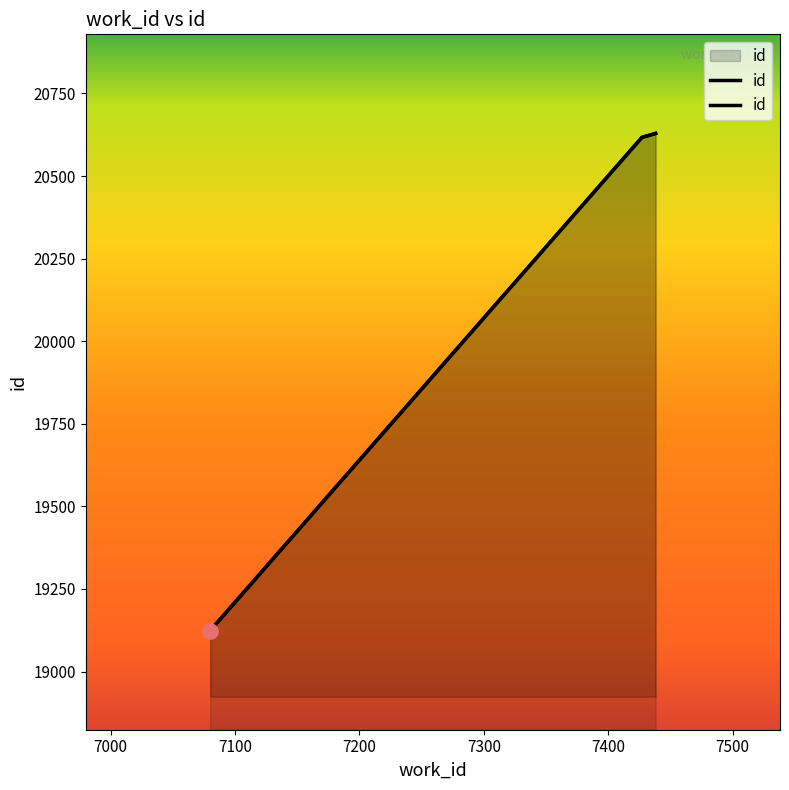

What is the change in value from 7080 to 7438?

+1505